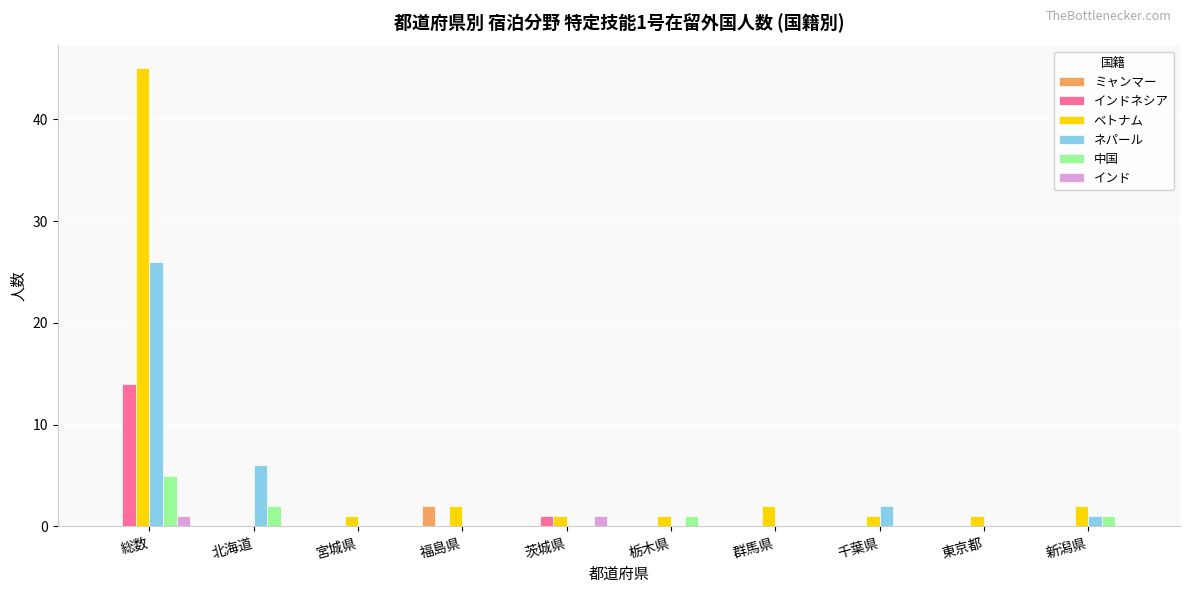

Where is インドネシア nearest to the value 7?

茨城県